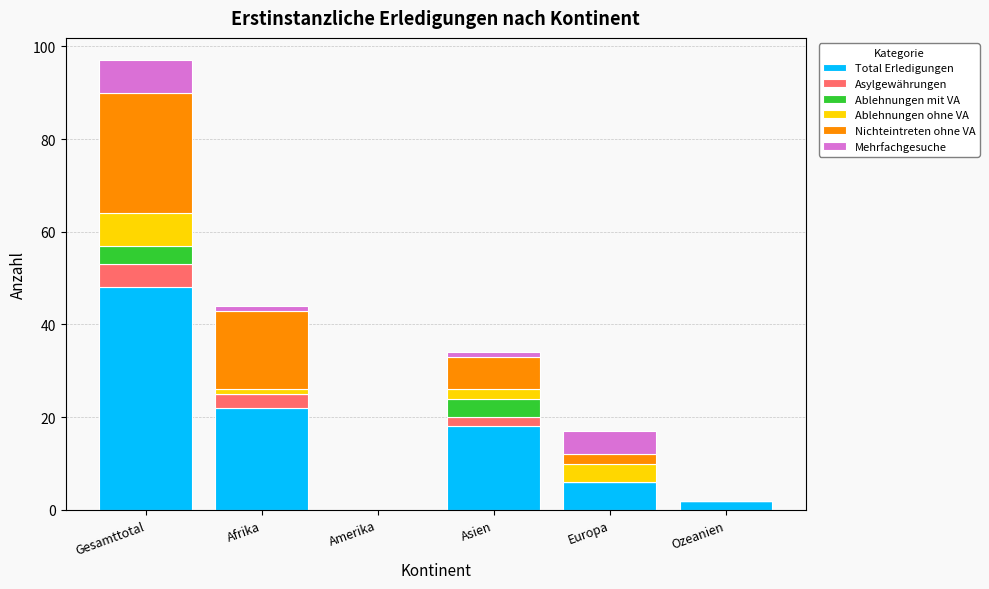

What is the highest value of the Total Erledigungen series?

48